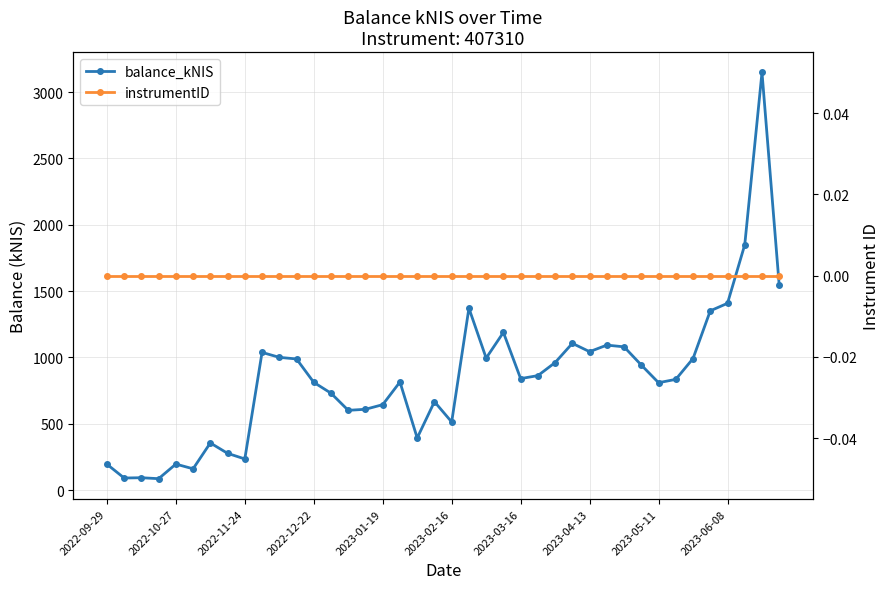

True or false: balance_kNIS and instrumentID intersect in this chart.

False